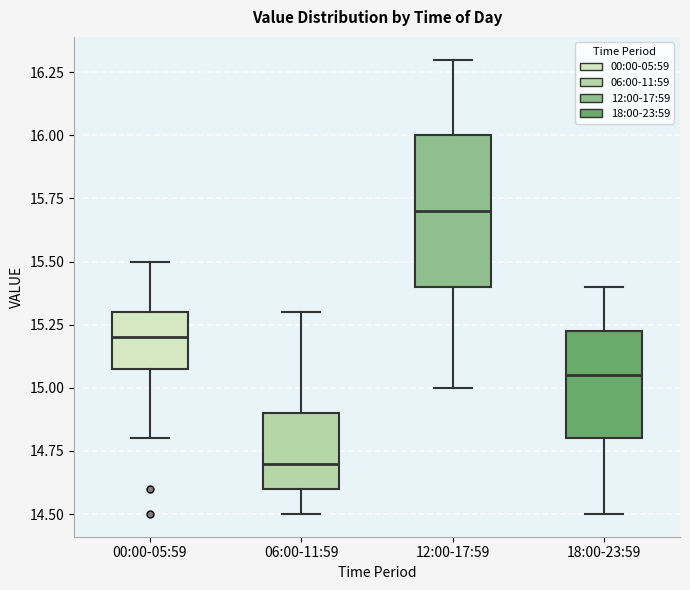

Which box has the lowest median line?

06:00-11:59